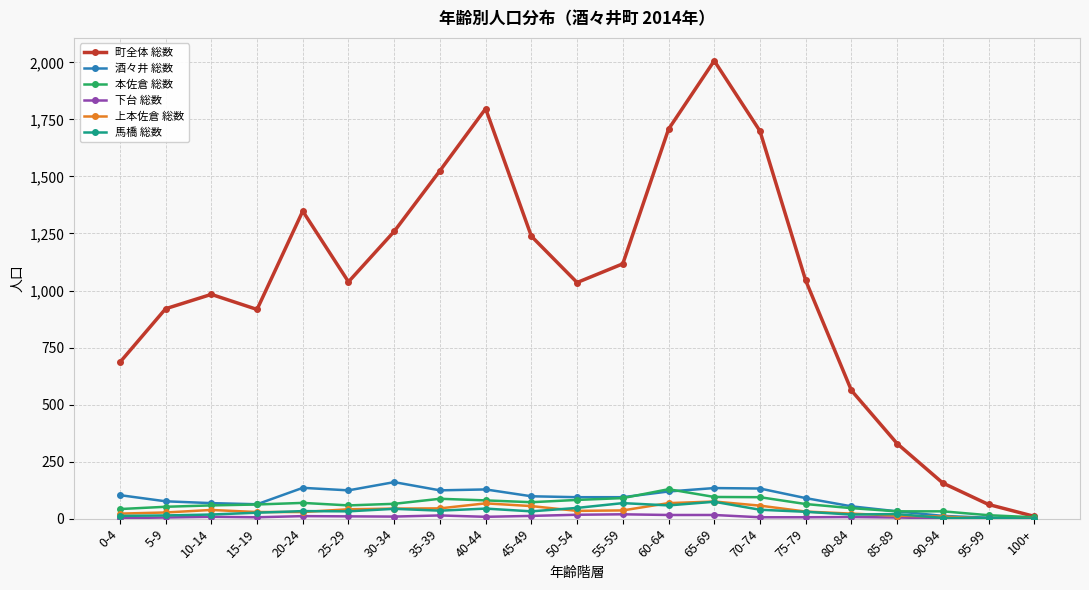

True or false: 町全体 総数 has more than 2 interior local peaks.

True